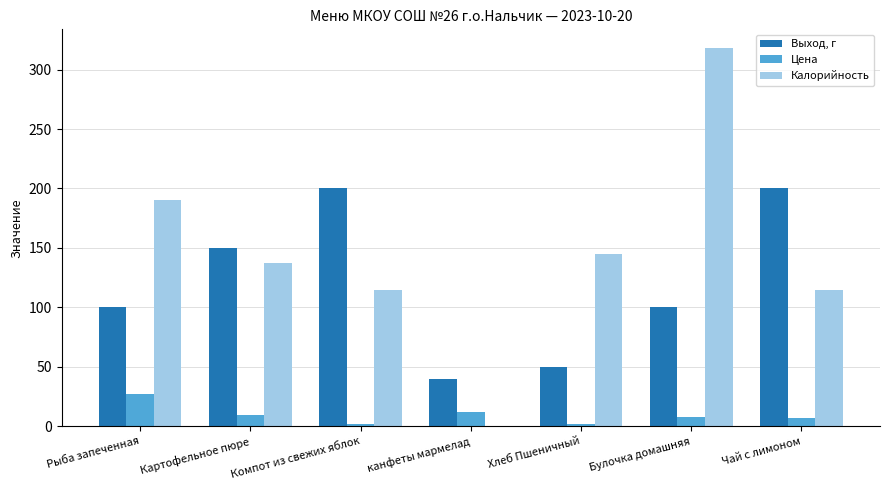

Which series has the largest total across all categories?

Калорийность